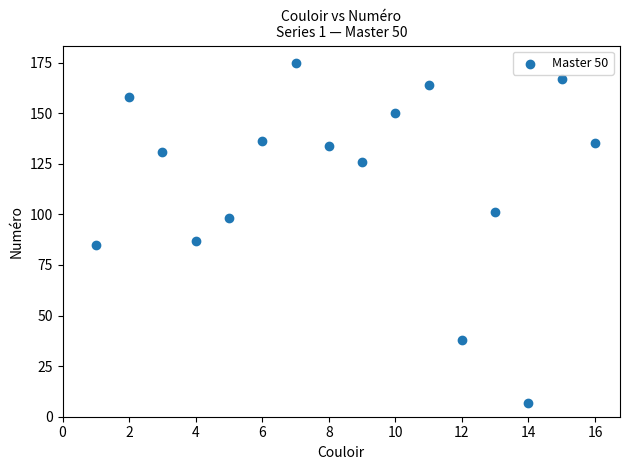

What Y value in the scatter plot is closest to 91?

87